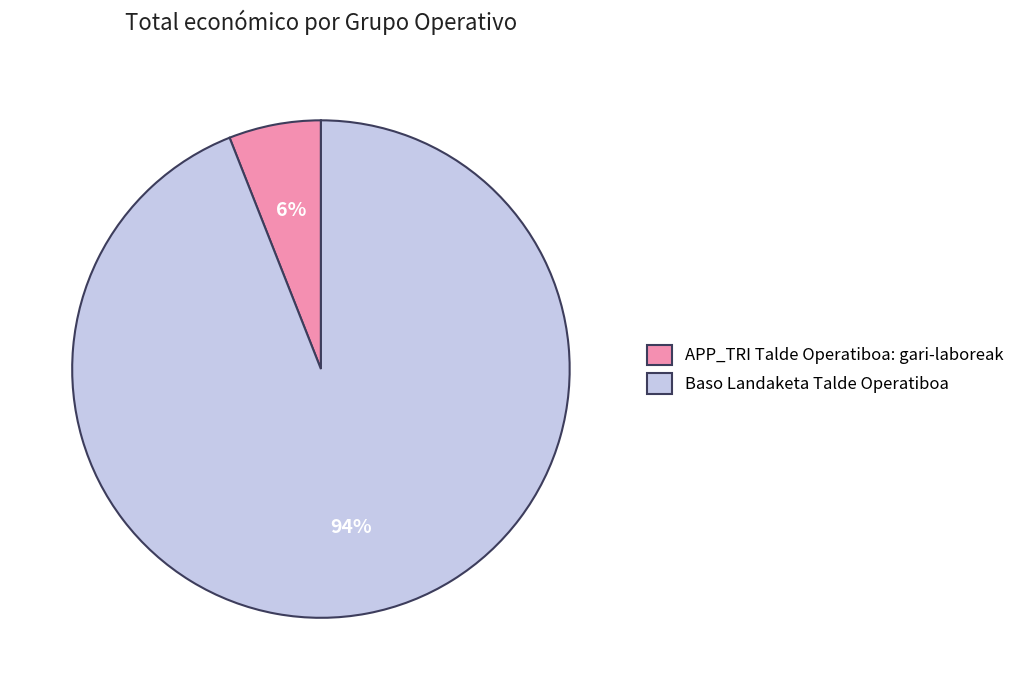

Which slice is the largest?

Baso Landaketa Talde Operatiboa